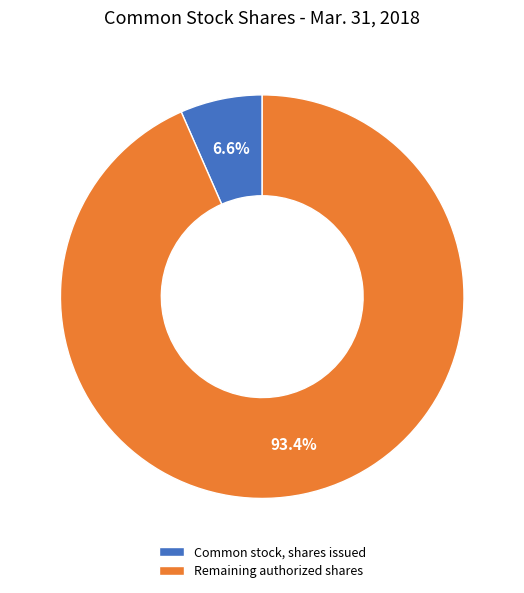

Is the sum of Common stock, shares issued and Remaining authorized shares greater than half?

Yes